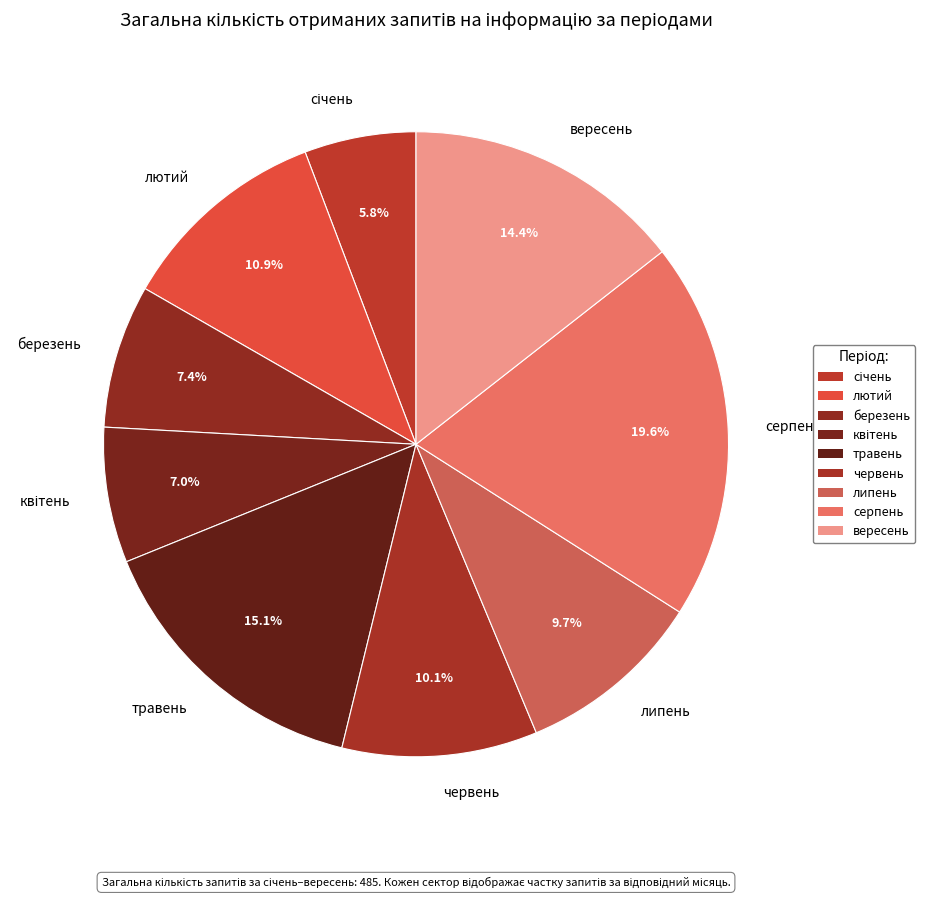

Count the number of slices in the pie.

9